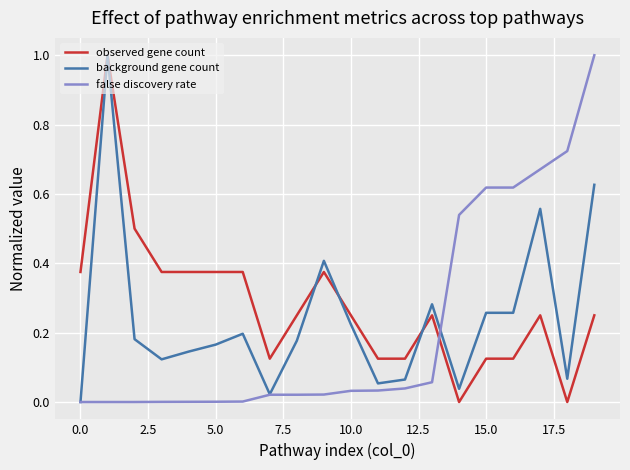

Which series has the largest total across all categories?

observed gene count